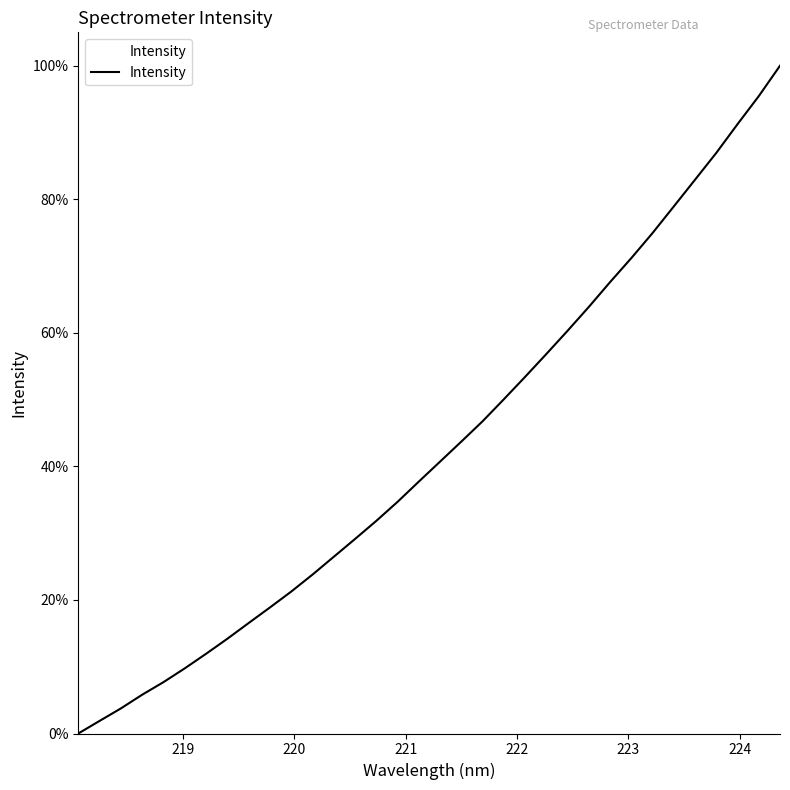

Count the number of values greater than 40.

17